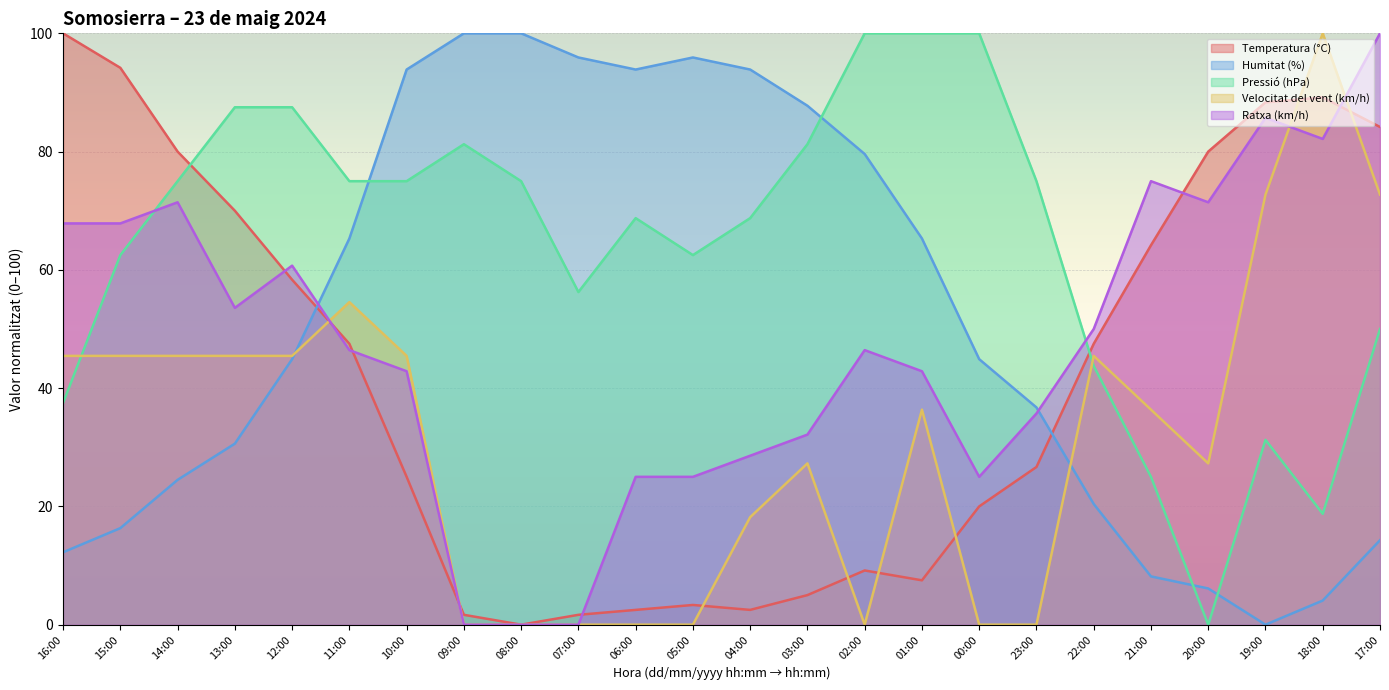

What is the difference between the maximum and second lowest values in the Temperatura (°C) series?

98.3